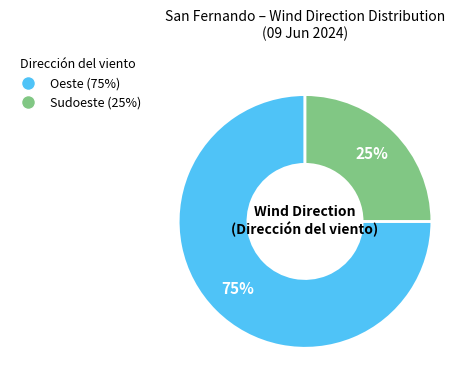

Between Sudoeste and Oeste, which is larger?

Oeste